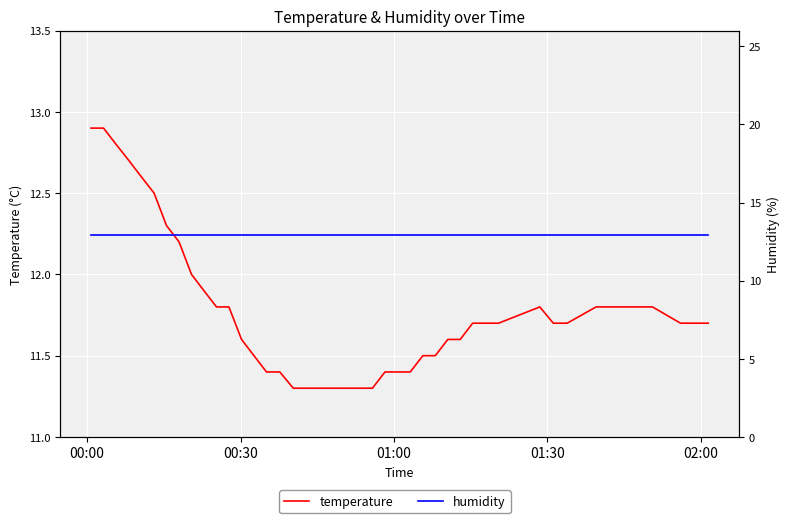

Which series has the largest range (max minus min)?

temperature